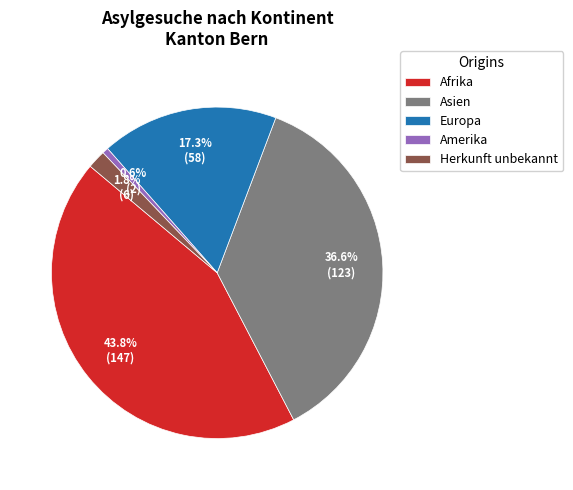

To the nearest percent, what portion does Asien represent?

37%